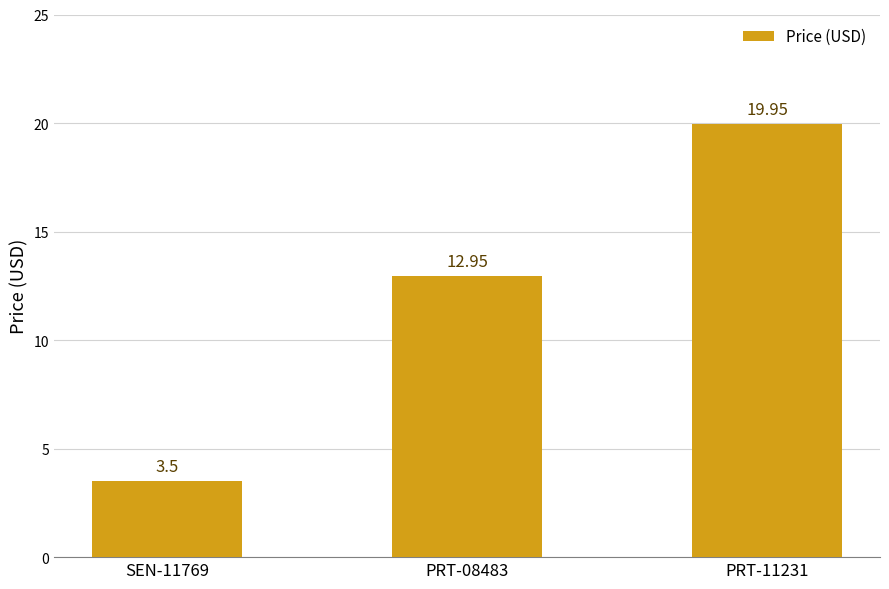

The value at PRT-11231 is 19.9. True or false?

True